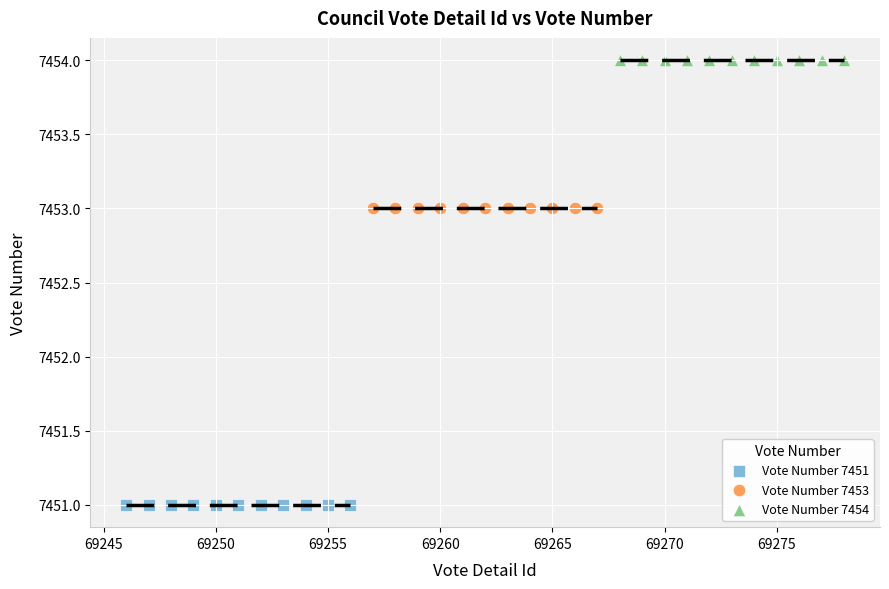

Which series reaches the minimum Y coordinate?

Vote Number 7451